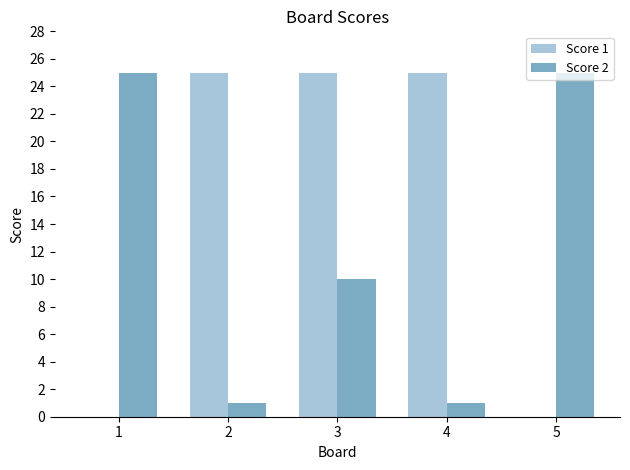

The value of Score 2 at 4 is 1. True or false?

True